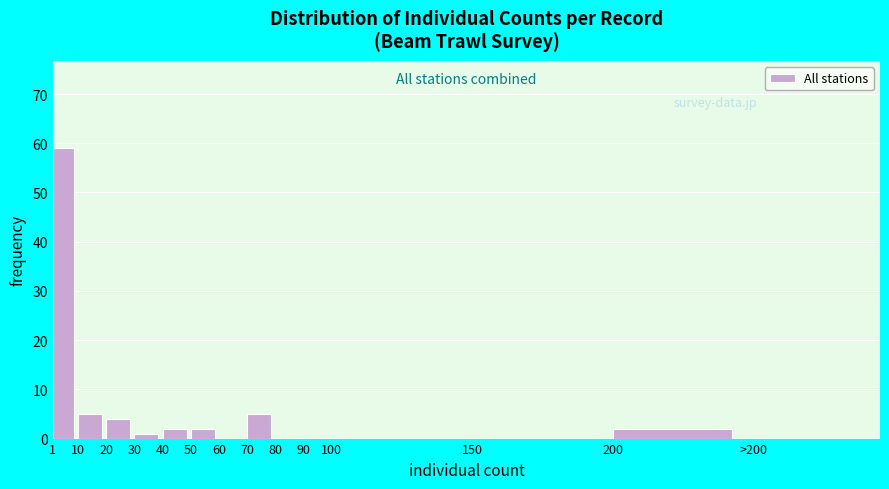

Reading left to right, what are all the values shown in this chart?

1=59	10=5	20=4	30=1	40=2	50=2	60=0	70=5	80=0	90=0	100=0	150=0	200=2